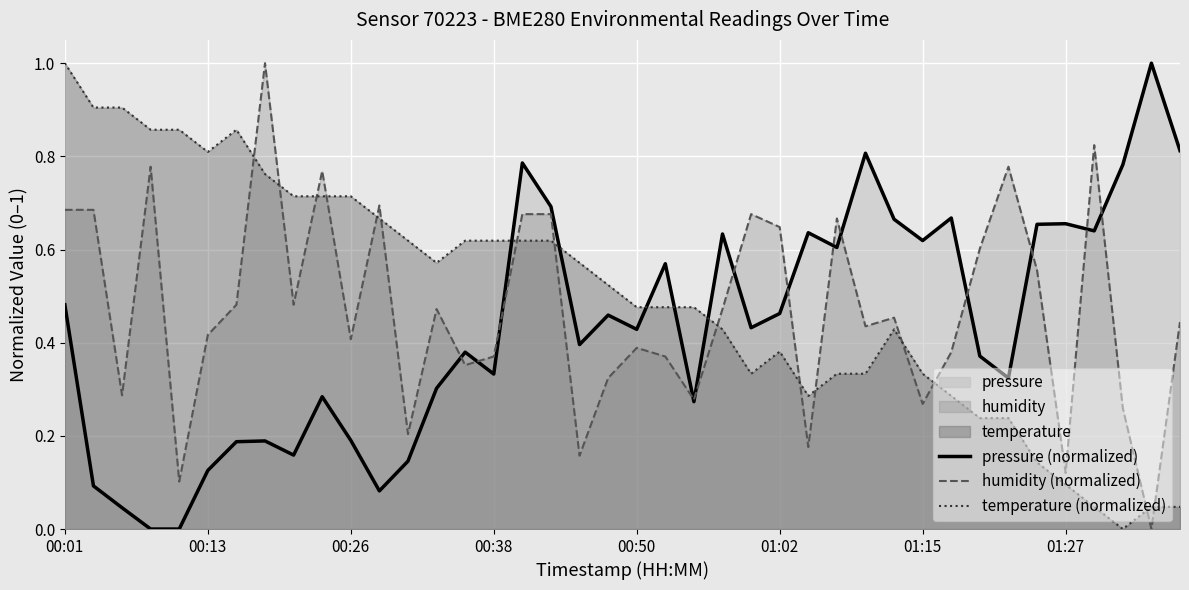

What is the label of the 21st point from the right?

00:48